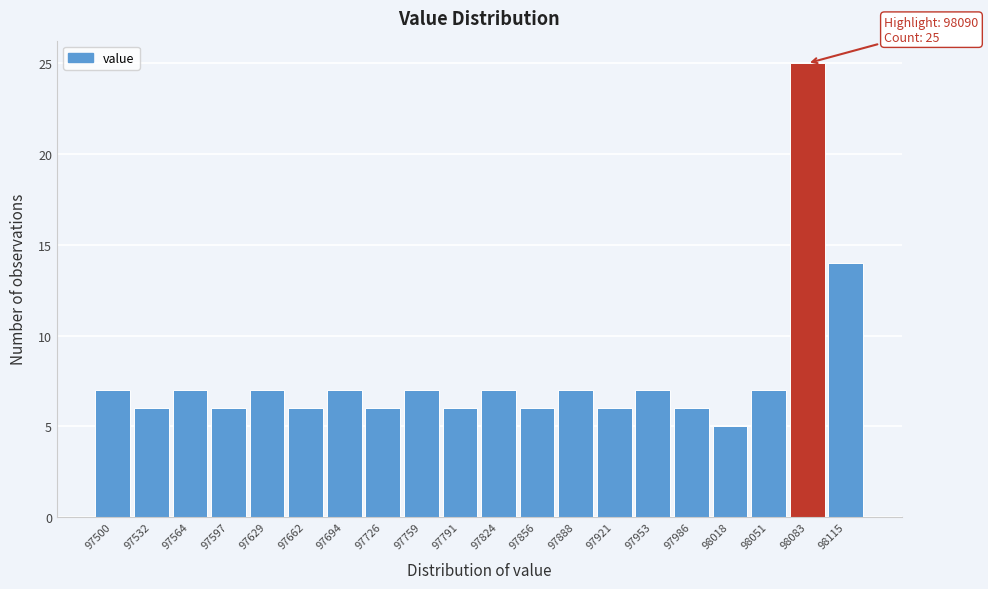

Reading left to right, transcribe all the data shown in this chart.

97500=7	97532=6	97564=7	97597=6	97629=7	97662=6	97694=7	97726=6	97759=7	97791=6	97824=7	97856=6	97888=7	97921=6	97953=7	97986=6	98018=5	98051=7	98083=25	98115=14